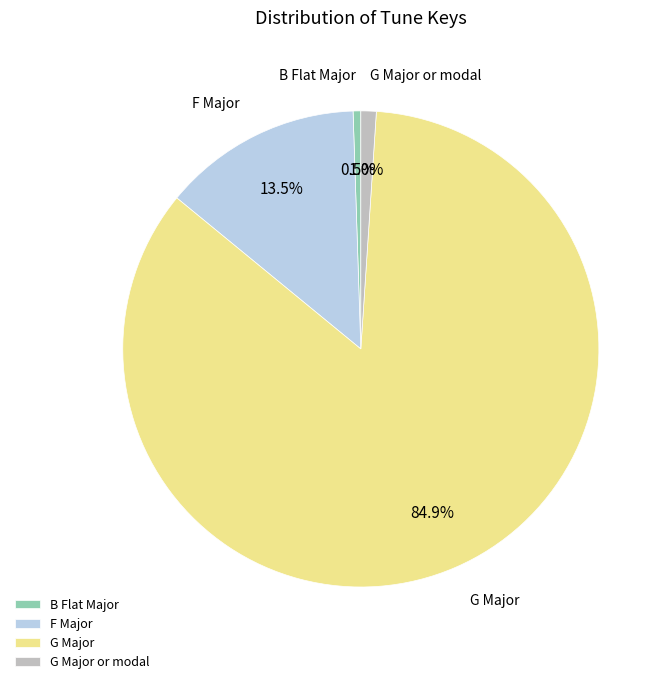

Combined, do F Major and G Major or modal account for over 50%?

No